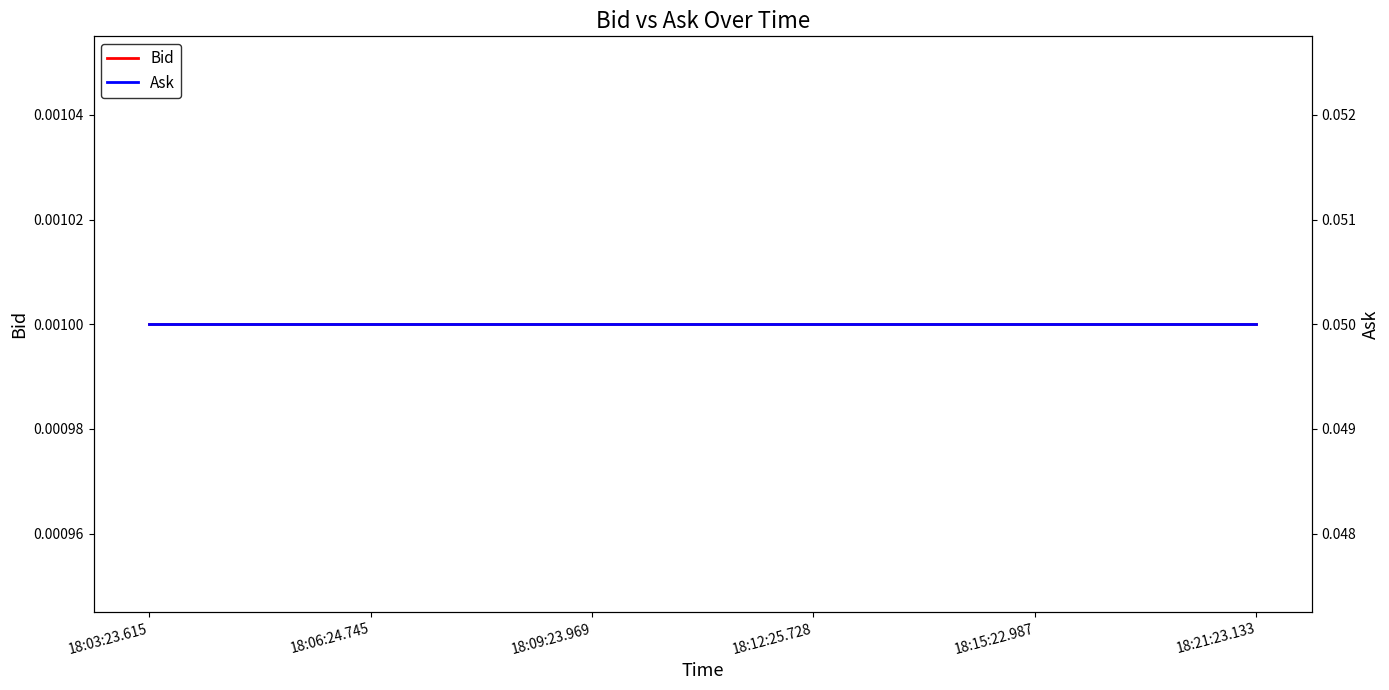

Is it true that Bid equals 0.0 at 18:12:25.728?

True